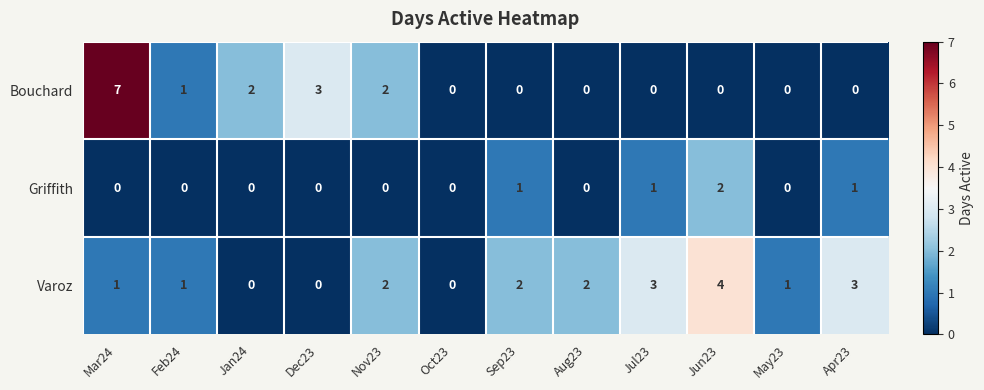

Rank the series by their maximum value, from highest to lowest.

Bouchard, Varoz, Griffith